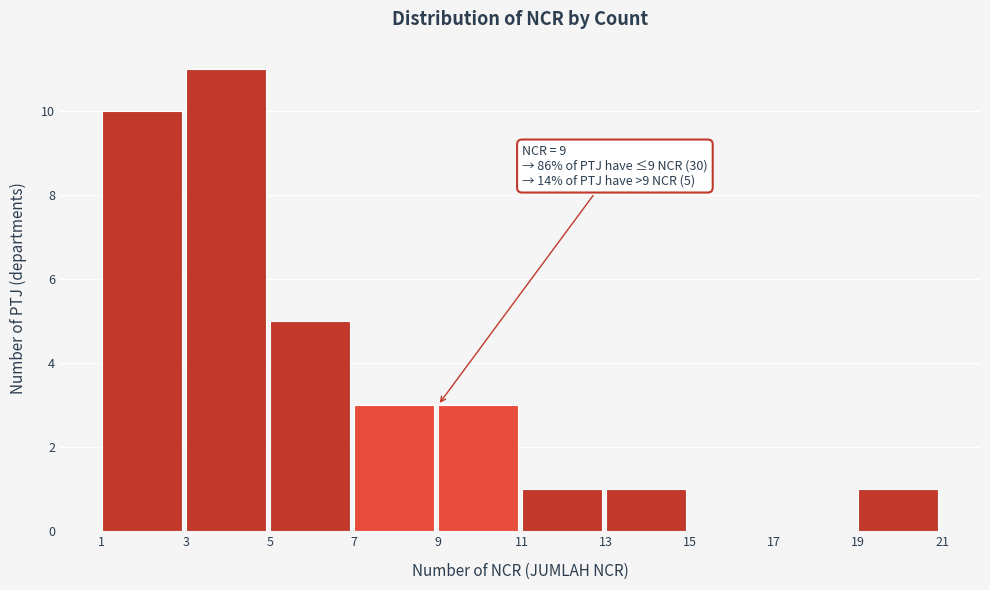

Over which range of the x-axis is the bar tallest?

3 to 5